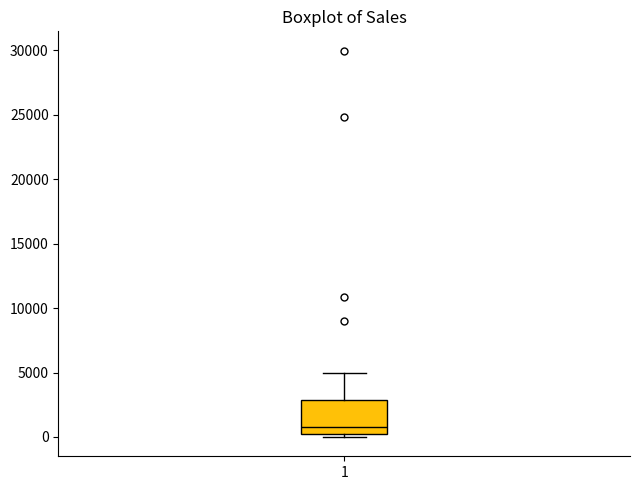

Where is the lower edge of the box at x = 1 on the y-axis? The values are not printed on the chart, so give them approximately, as read against the axis.

0